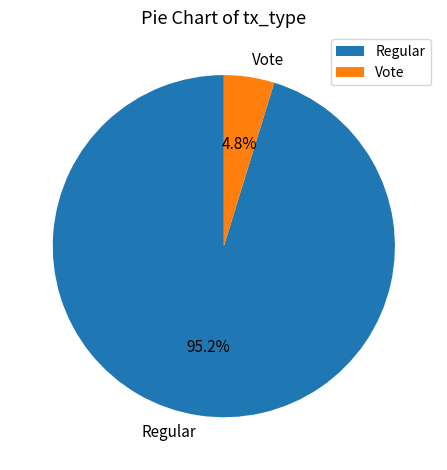

What percentage is the Regular slice, to the nearest percent?

95%